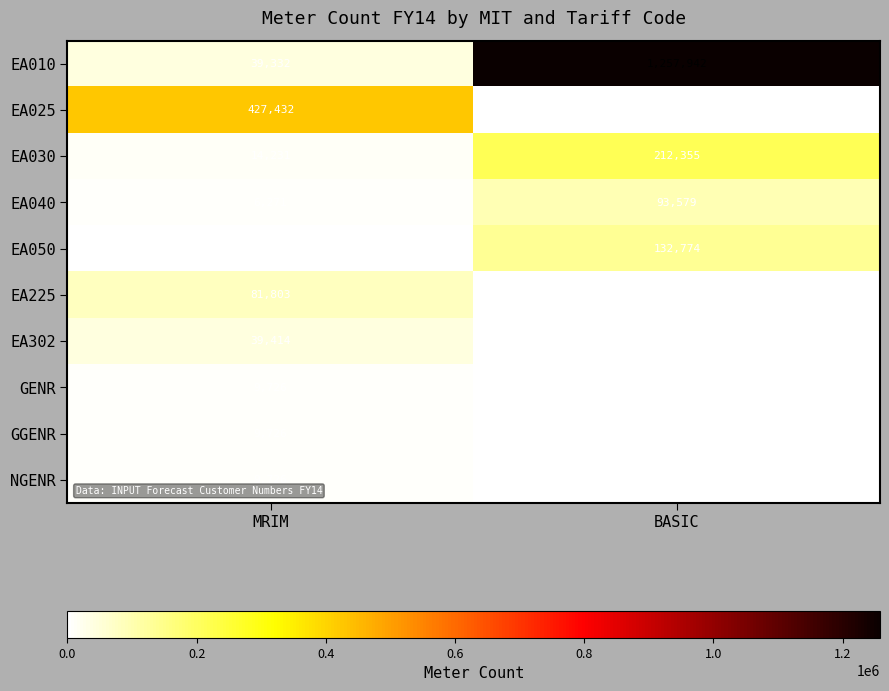

What is the approximate value of EA040 at BASIC?

93579